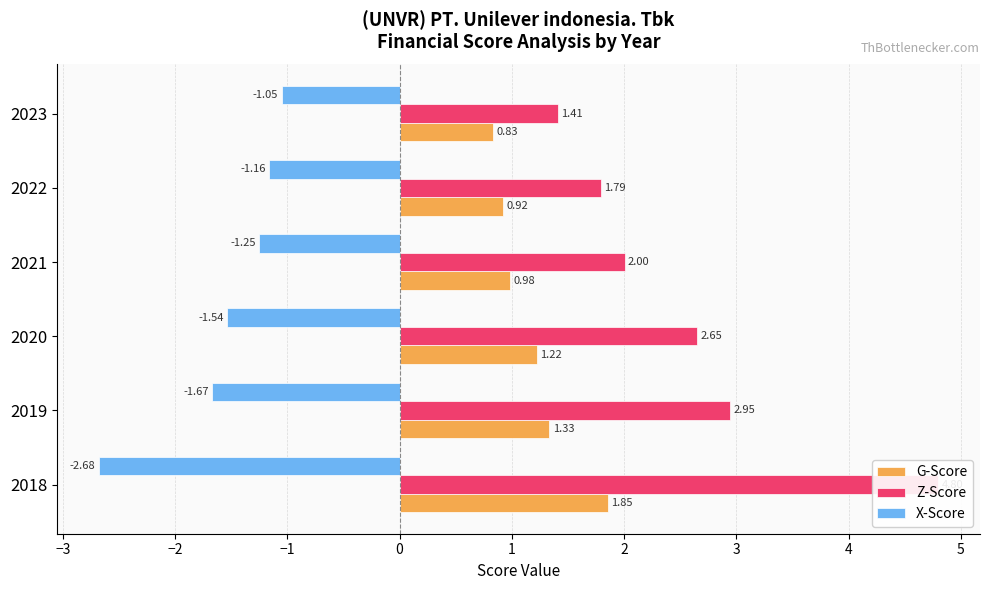

Rank the series by their maximum value, from highest to lowest.

Z-Score, G-Score, X-Score